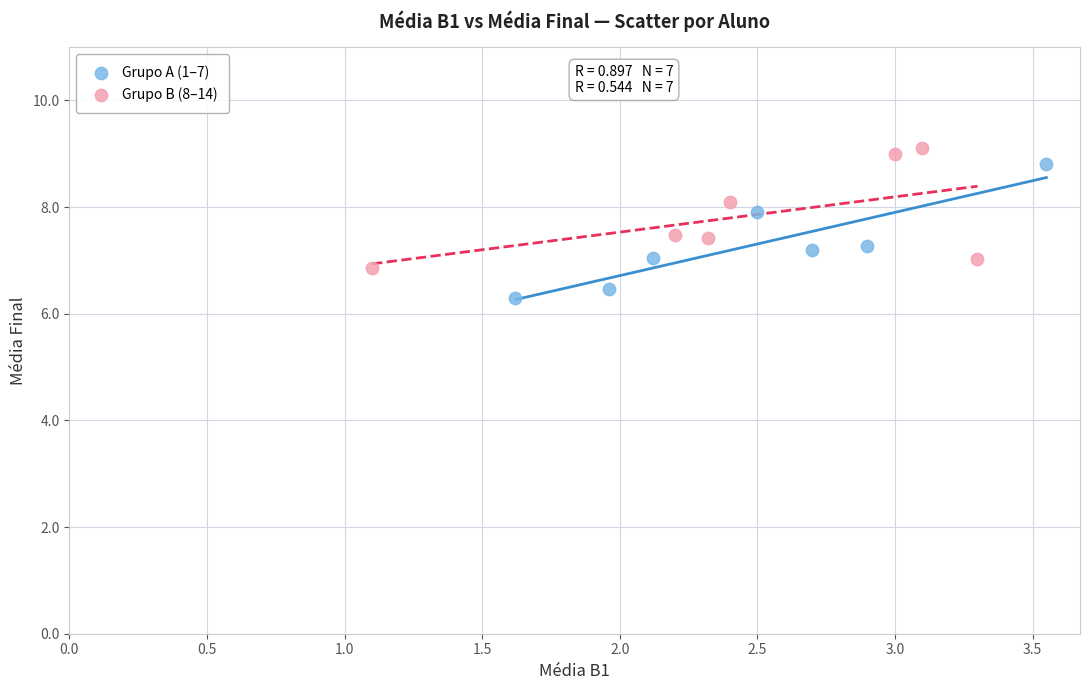

Which series reaches the minimum Y coordinate?

Grupo A (1–7)